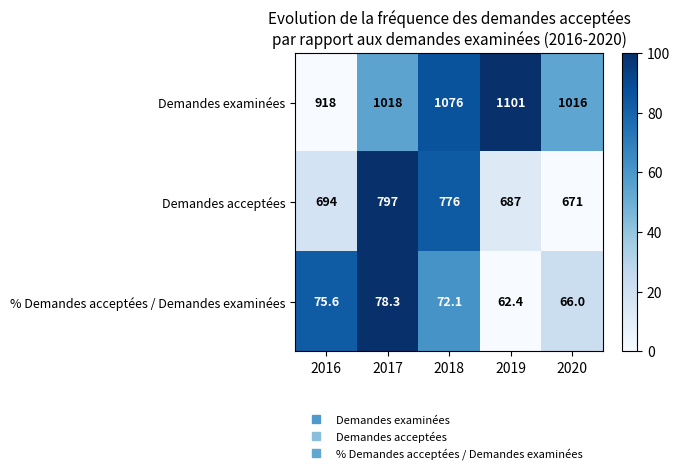

The Demandes examinées series shows 1018.0 at 2017. True or false?

True